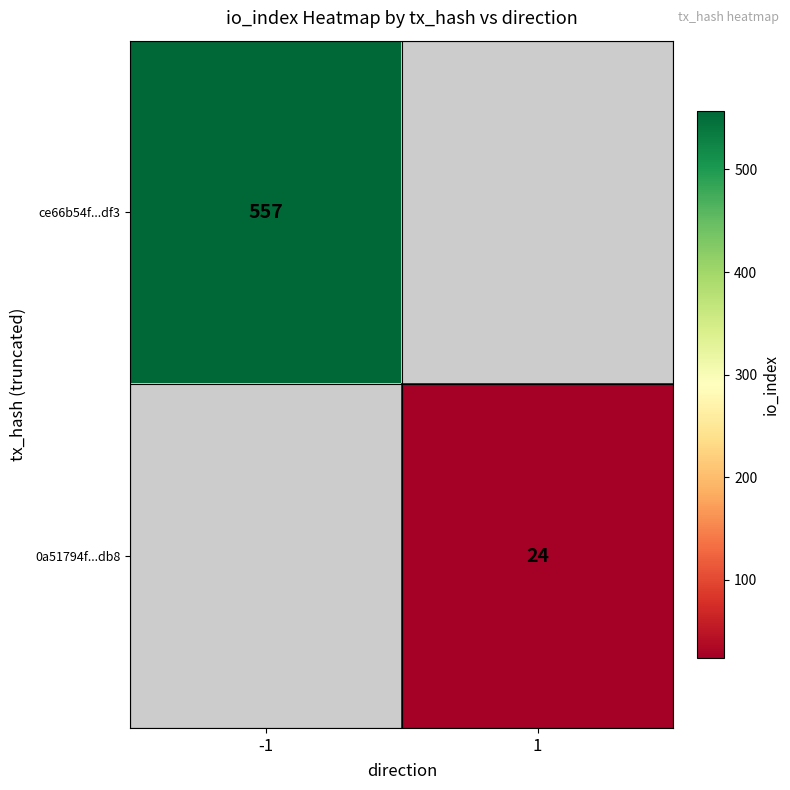

True or false: 0a51794f...db8 has a value of 24 at 1.

True